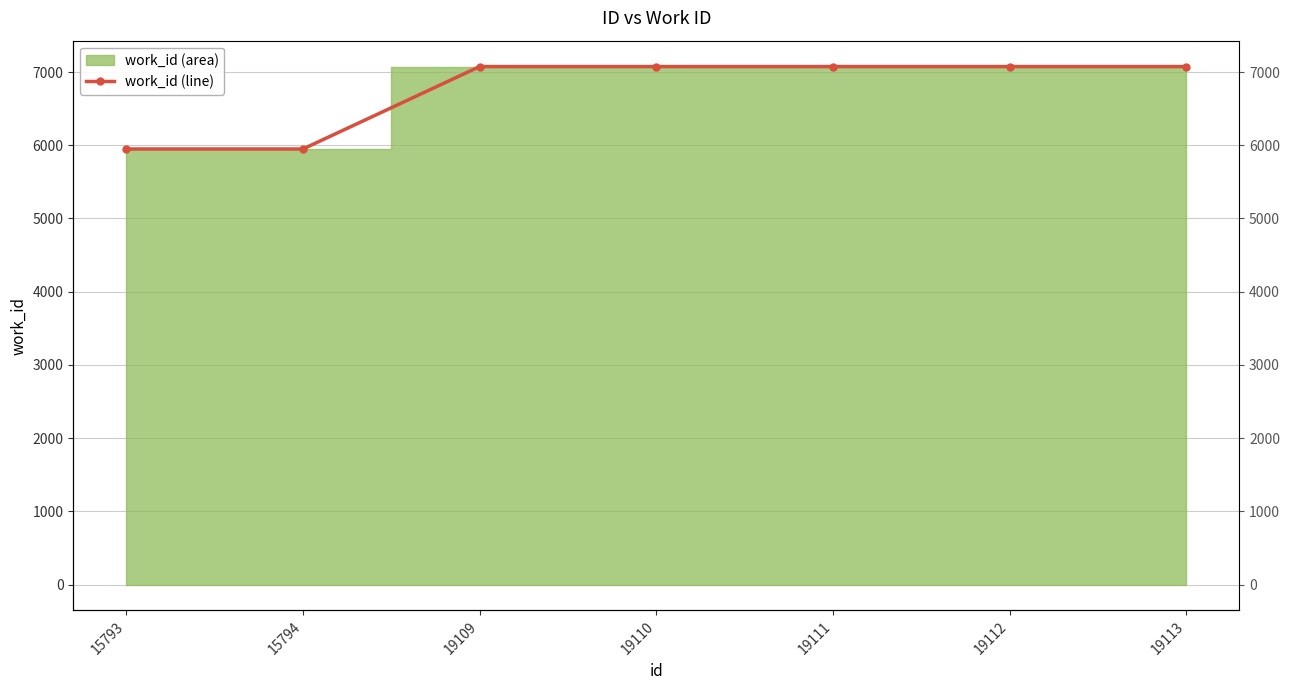

Approximately how many times larger is the value at 15793 compared to 19112?

0.8